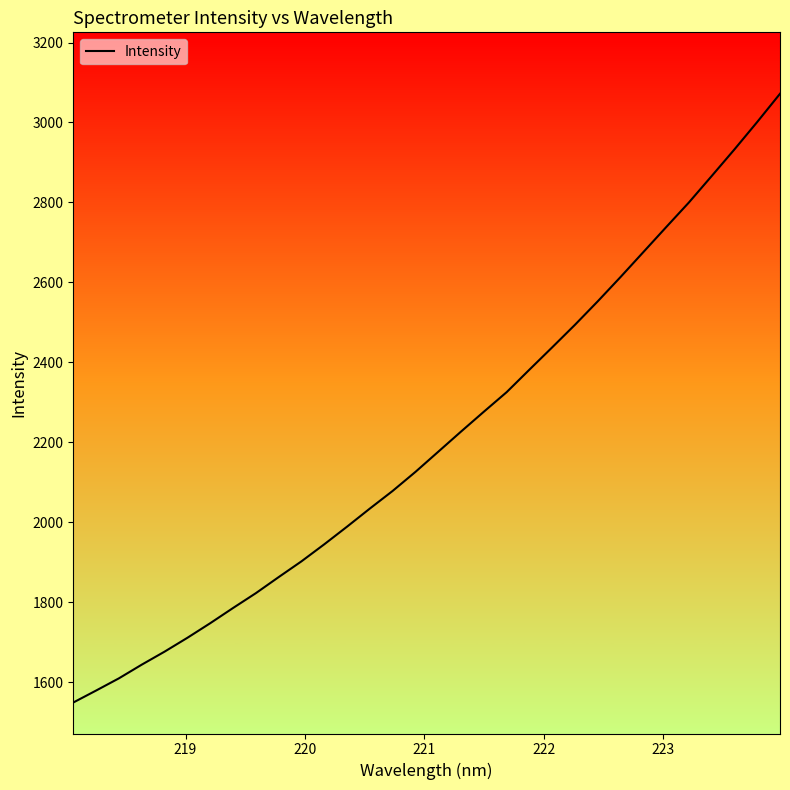

What is the difference between the maximum and minimum values?

1522.3